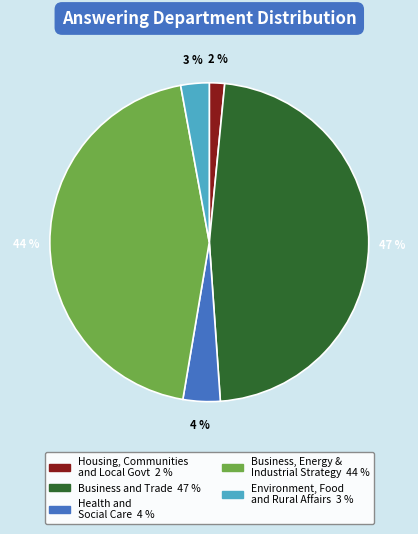

To the nearest percent, what is the average slice percentage?

20%